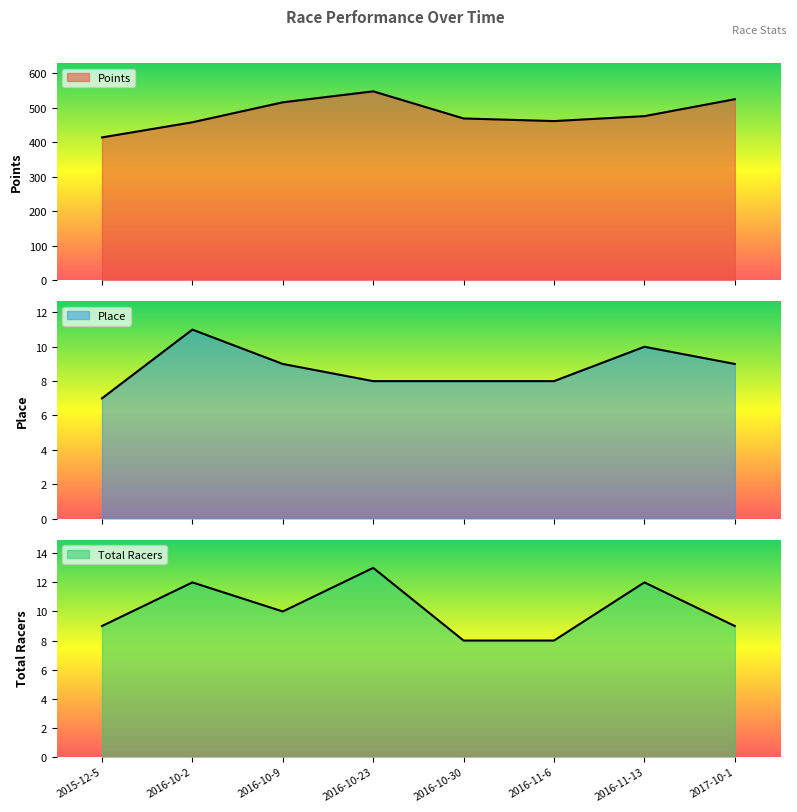

Which category has the highest value in the Place series?

2016-10-2